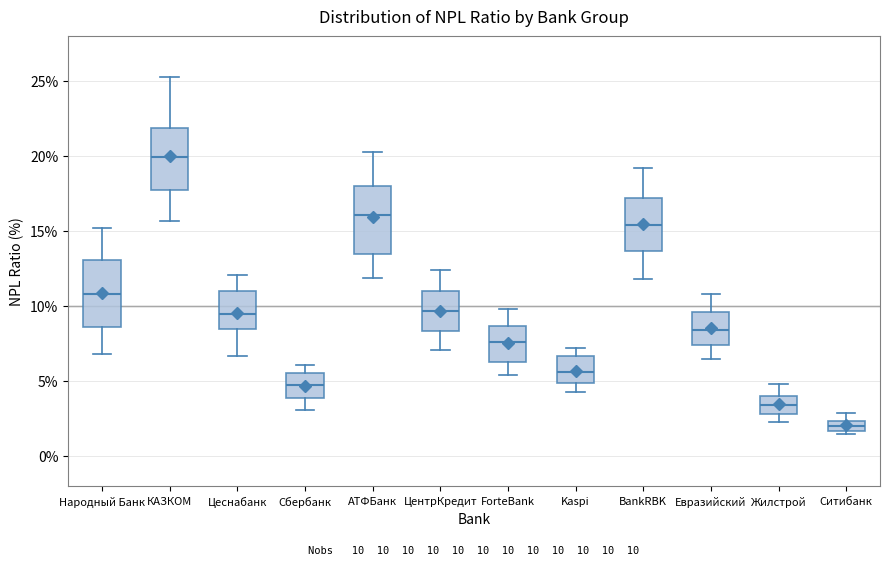

Which box has the highest median line?

КАЗКОМ